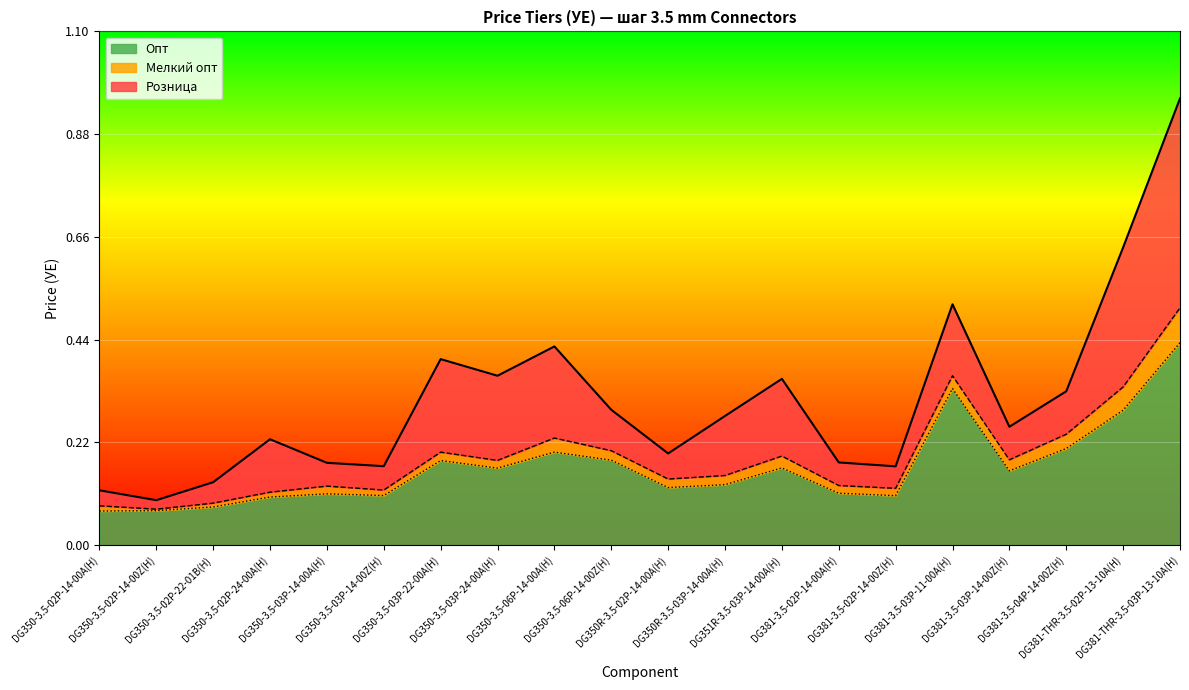

Reading right to left, list all the values displayed in this chart.

Розница: DG381-THR-3.5-03P-13-10A(H)=1.0	DG381-THR-3.5-02P-13-10A(H)=0.6	DG381-3.5-04P-14-00Z(H)=0.3	DG381-3.5-03P-14-00Z(H)=0.3	DG381-3.5-03P-11-00A(H)=0.5	DG381-3.5-02P-14-00Z(H)=0.2	DG381-3.5-02P-14-00A(H)=0.2	DG351R-3.5-03P-14-00A(H)=0.4	DG350R-3.5-03P-14-00A(H)=0.3	DG350R-3.5-02P-14-00A(H)=0.2	DG350-3.5-06P-14-00Z(H)=0.3	DG350-3.5-06P-14-00A(H)=0.4	DG350-3.5-03P-24-00A(H)=0.4	DG350-3.5-03P-22-00A(H)=0.4	DG350-3.5-03P-14-00Z(H)=0.2	DG350-3.5-03P-14-00A(H)=0.2	DG350-3.5-02P-24-00A(H)=0.2	DG350-3.5-02P-22-01B(H)=0.1	DG350-3.5-02P-14-00Z(H)=0.1	DG350-3.5-02P-14-00A(H)=0.1
Мелкий опт: DG381-THR-3.5-03P-13-10A(H)=0.5	DG381-THR-3.5-02P-13-10A(H)=0.3	DG381-3.5-04P-14-00Z(H)=0.2	DG381-3.5-03P-14-00Z(H)=0.2	DG381-3.5-03P-11-00A(H)=0.4	DG381-3.5-02P-14-00Z(H)=0.1	DG381-3.5-02P-14-00A(H)=0.1	DG351R-3.5-03P-14-00A(H)=0.2	DG350R-3.5-03P-14-00A(H)=0.1	DG350R-3.5-02P-14-00A(H)=0.1	DG350-3.5-06P-14-00Z(H)=0.2	DG350-3.5-06P-14-00A(H)=0.2	DG350-3.5-03P-24-00A(H)=0.2	DG350-3.5-03P-22-00A(H)=0.2	DG350-3.5-03P-14-00Z(H)=0.1	DG350-3.5-03P-14-00A(H)=0.1	DG350-3.5-02P-24-00A(H)=0.1	DG350-3.5-02P-22-01B(H)=0.1	DG350-3.5-02P-14-00Z(H)=0.1	DG350-3.5-02P-14-00A(H)=0.1
Опт: DG381-THR-3.5-03P-13-10A(H)=0.4	DG381-THR-3.5-02P-13-10A(H)=0.3	DG381-3.5-04P-14-00Z(H)=0.2	DG381-3.5-03P-14-00Z(H)=0.2	DG381-3.5-03P-11-00A(H)=0.3	DG381-3.5-02P-14-00Z(H)=0.1	DG381-3.5-02P-14-00A(H)=0.1	DG351R-3.5-03P-14-00A(H)=0.2	DG350R-3.5-03P-14-00A(H)=0.1	DG350R-3.5-02P-14-00A(H)=0.1	DG350-3.5-06P-14-00Z(H)=0.2	DG350-3.5-06P-14-00A(H)=0.2	DG350-3.5-03P-24-00A(H)=0.2	DG350-3.5-03P-22-00A(H)=0.2	DG350-3.5-03P-14-00Z(H)=0.1	DG350-3.5-03P-14-00A(H)=0.1	DG350-3.5-02P-24-00A(H)=0.1	DG350-3.5-02P-22-01B(H)=0.1	DG350-3.5-02P-14-00Z(H)=0.1	DG350-3.5-02P-14-00A(H)=0.1